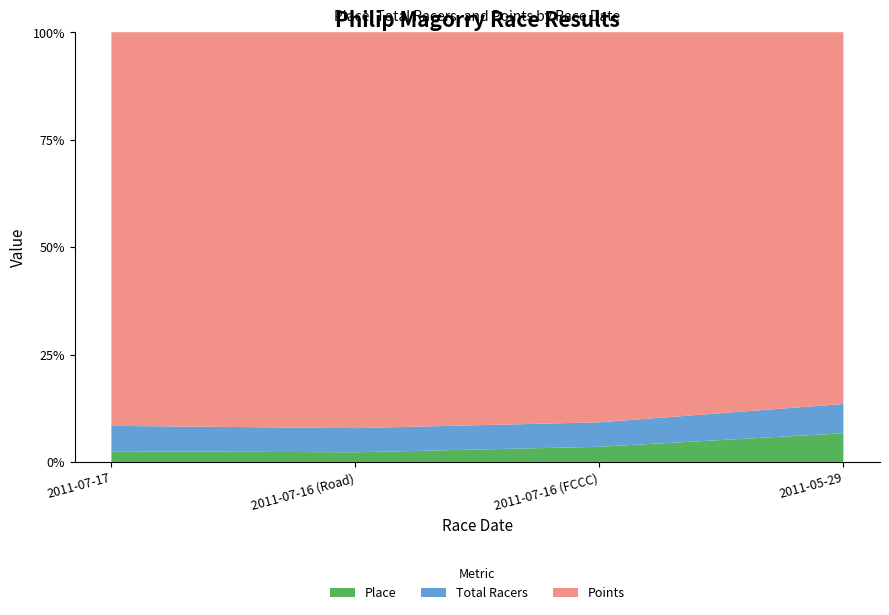

Reading left to right, what are all the values shown in this chart?

Place: 11.0	10.0	18.0	46.0
Total Racers: 26.0	25.0	29.0	47.0
Points: 403.4	409.7	462.5	596.6